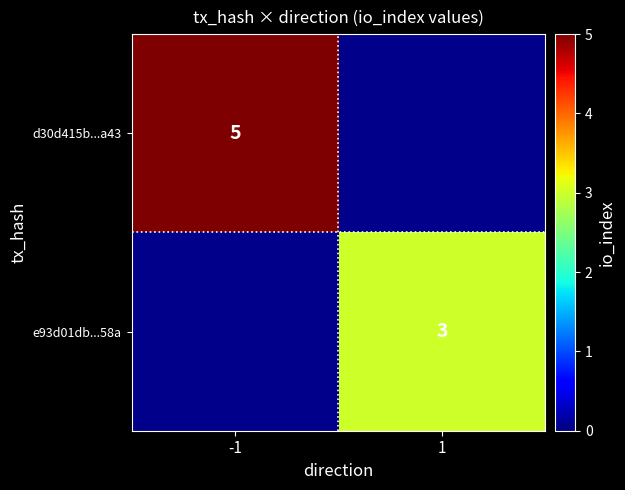

The value of e93d01db...58a at 1 is 3. True or false?

True